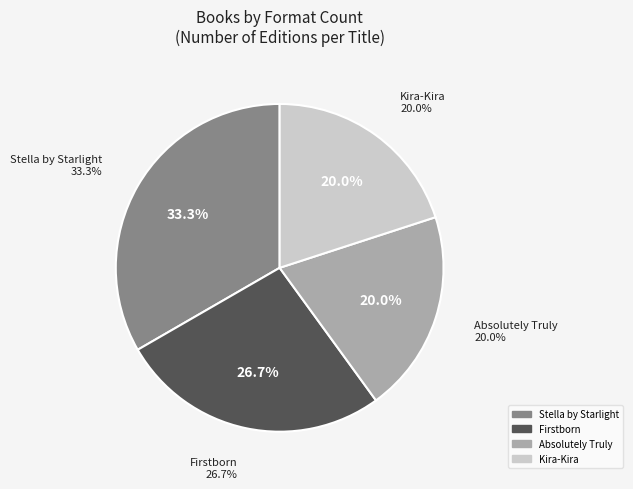

What percentage is the Stella by Starlight slice, to the nearest percent?

33%